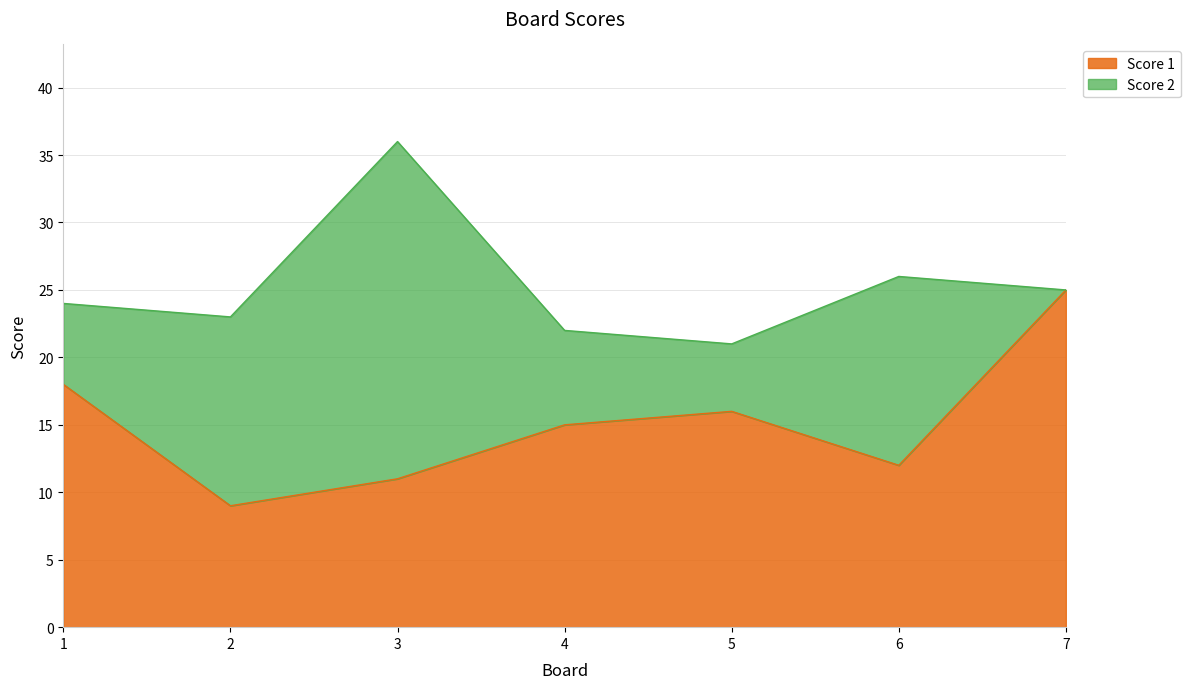

The value at 1 is 18. True or false?

True